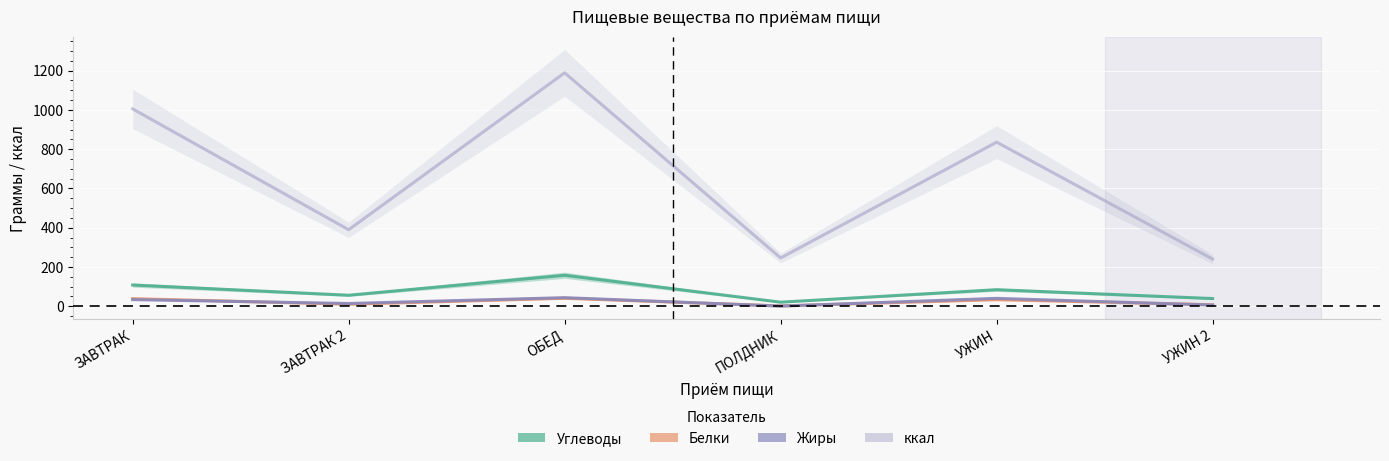

At which category does Белки reach its first local valley?

ЗАВТРАК 2